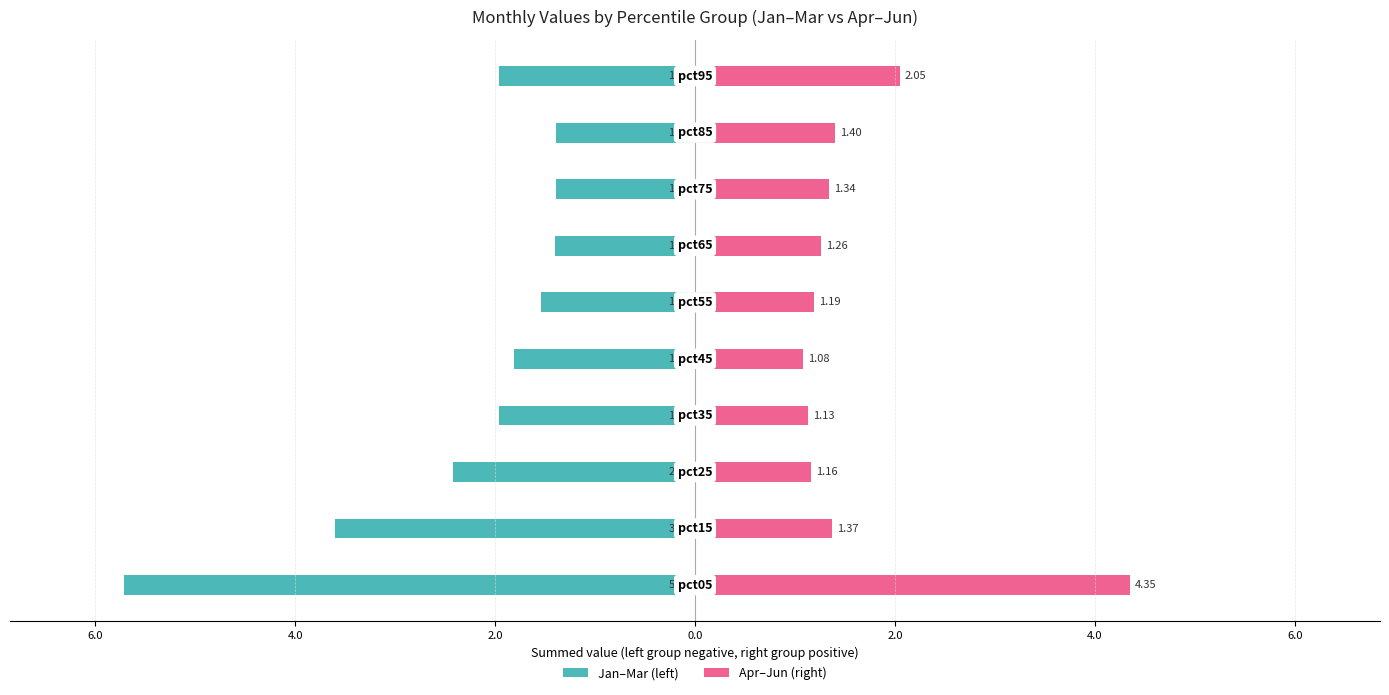

Rank the series by their average value, from lowest to highest.

Jan–Mar (left), Apr–Jun (right)